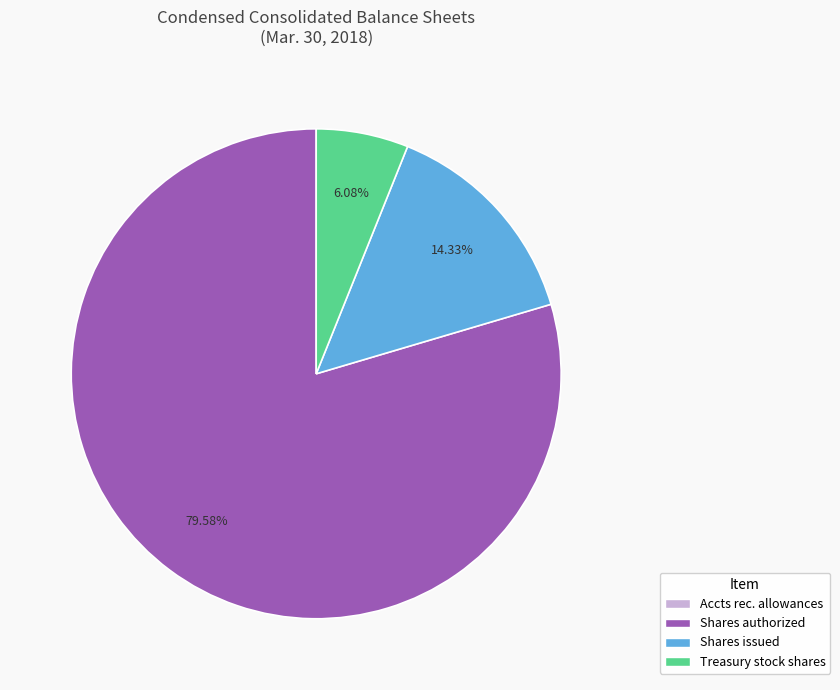

Is there any slice that represents more than half of the pie?

Yes